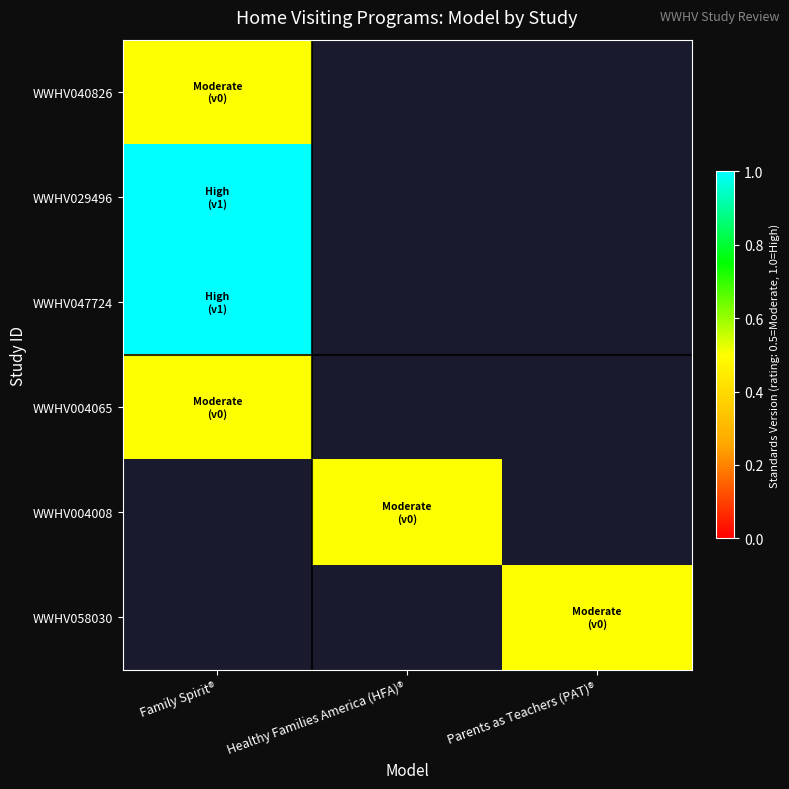

What is the maximum value shown in the chart?

1.0